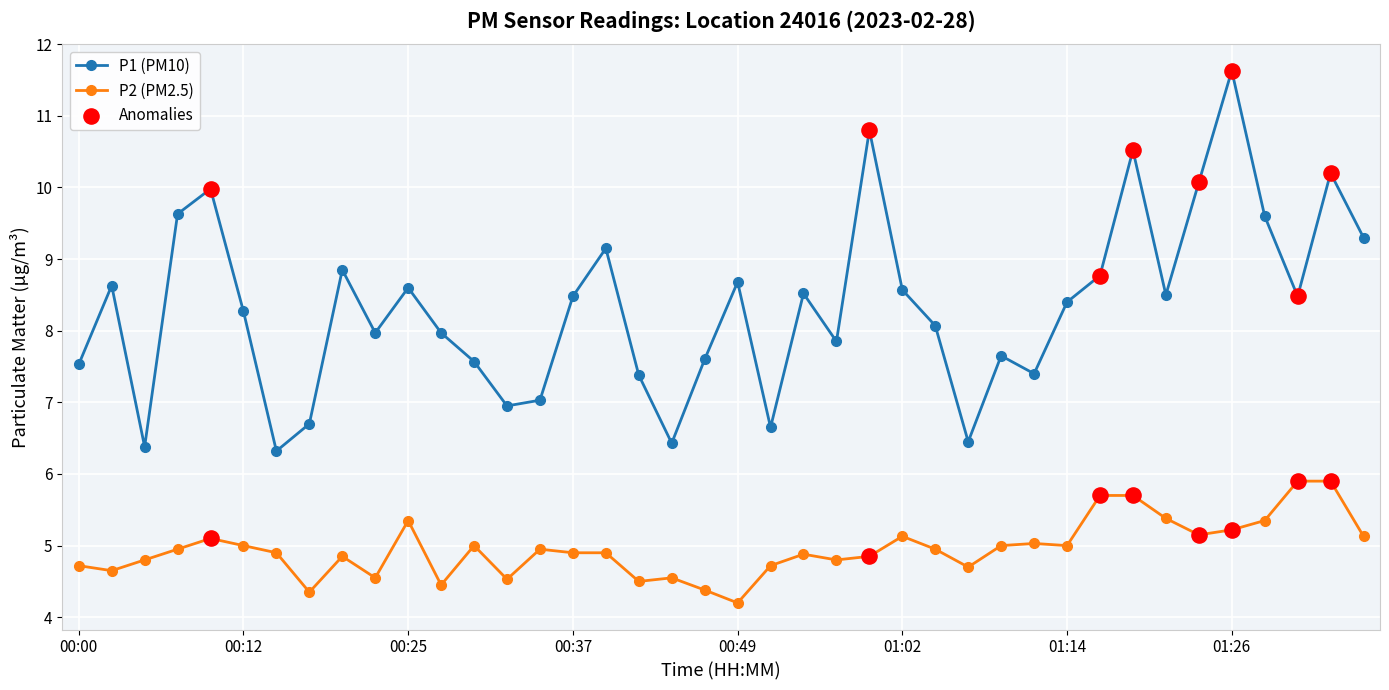

What is the average value of the P2 (PM2.5) series?

5.0